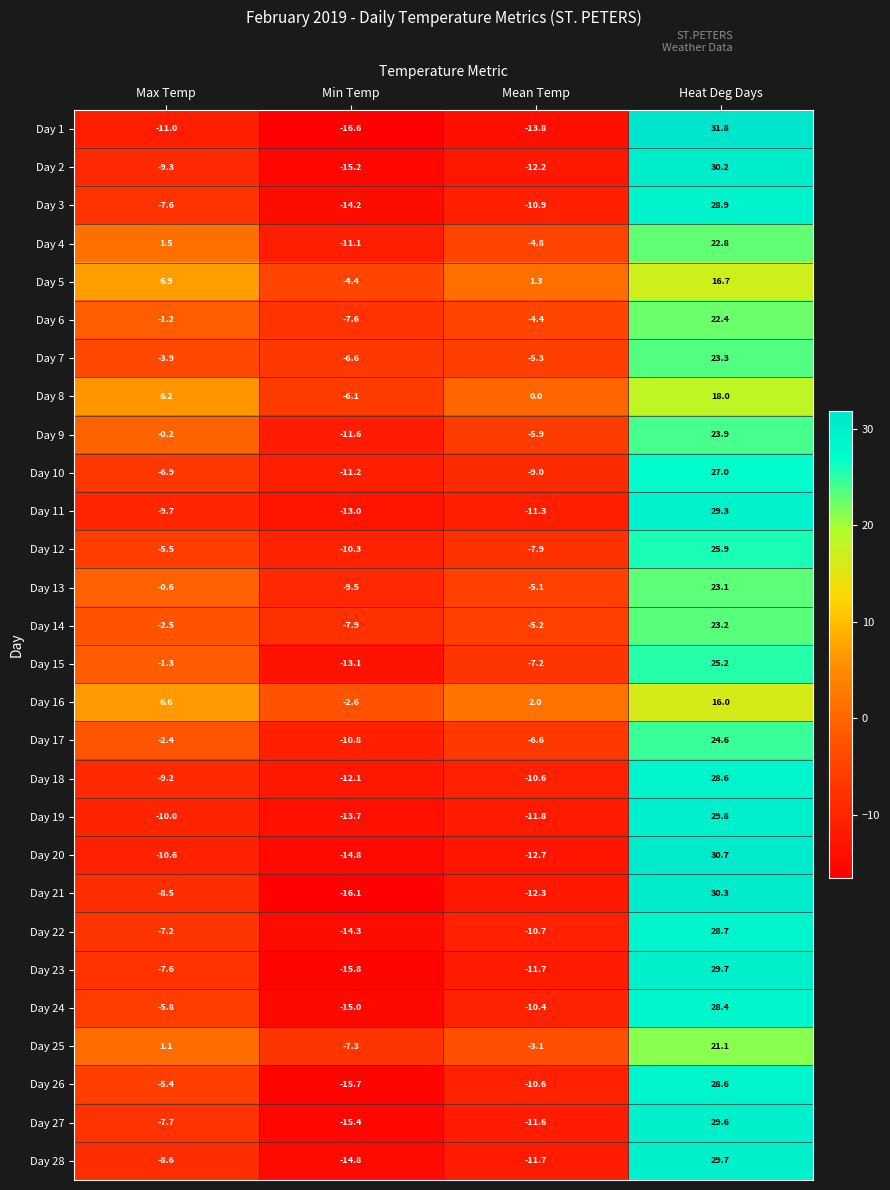

Where is Day 3 nearest to the value 7?

Max Temp